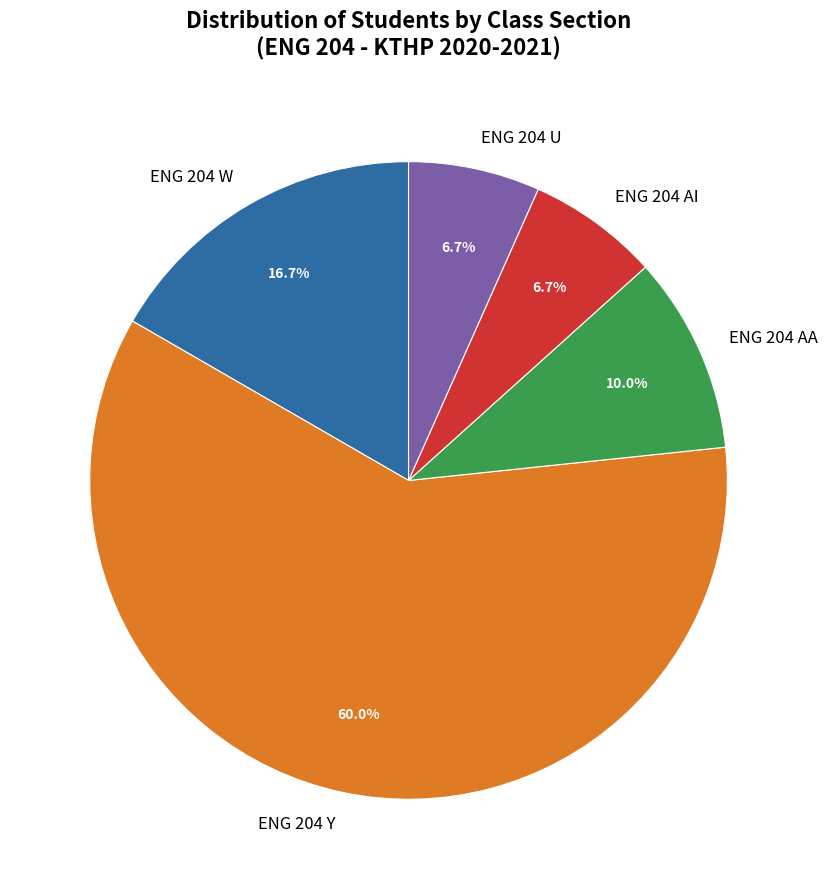

What percentage is NOT represented by ENG 204 AI?

93.3%